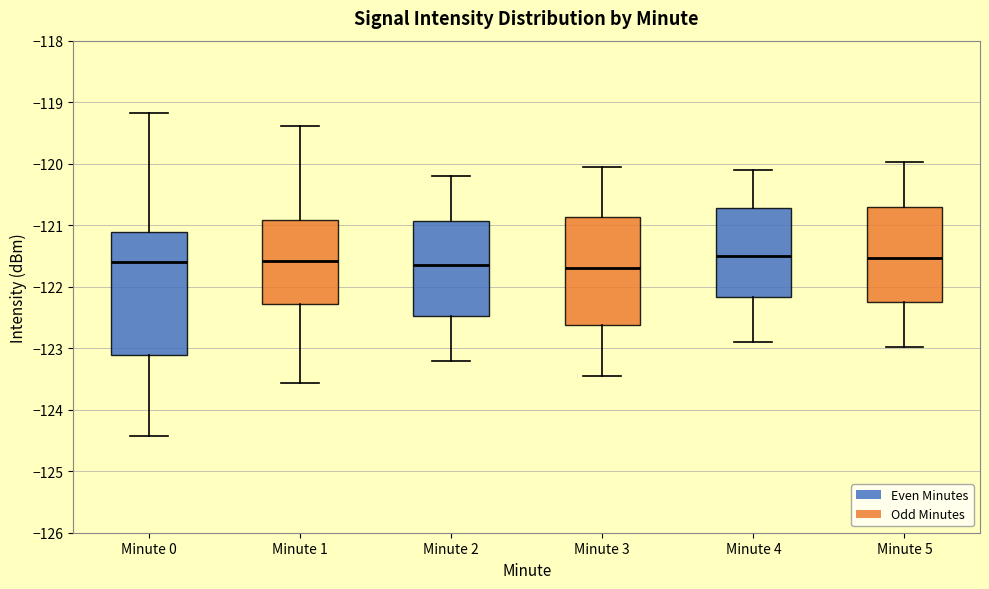

Reading left to right, transcribe this box plot: for each box, give where its median line is, the range the box spans, and where its two whiskers end, as read against the y-axis. The values are not printed on the chart, so give them approximately, as read against the axis.

Minute 0: median -121.6, box -123.1 to -121.1, whiskers -124.4 to -119.2
Minute 1: median -121.6, box -122.3 to -120.9, whiskers -123.6 to -119.4
Minute 2: median -121.6, box -122.5 to -120.9, whiskers -123.2 to -120.2
Minute 3: median -121.7, box -122.6 to -120.9, whiskers -123.4 to -120.0
Minute 4: median -121.5, box -122.2 to -120.7, whiskers -122.9 to -120.1
Minute 5: median -121.5, box -122.3 to -120.7, whiskers -123.0 to -120.0